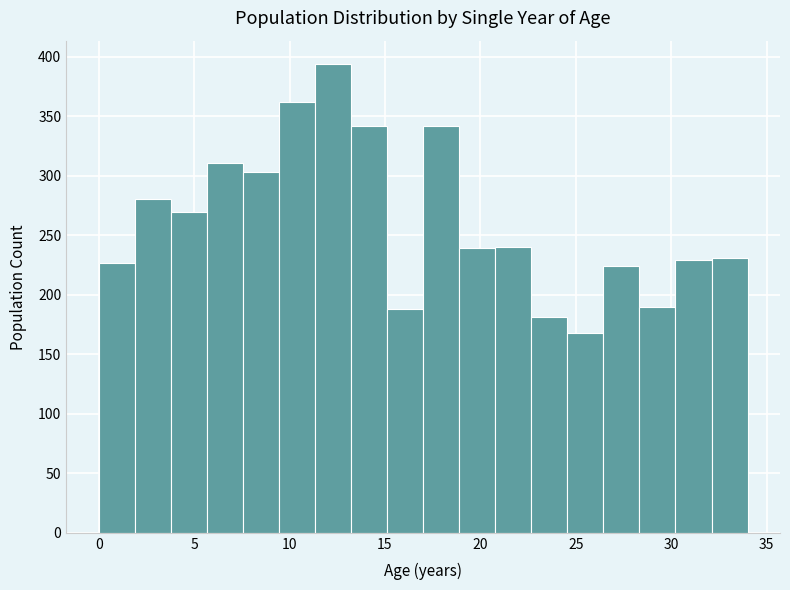

Around what value on the x-axis is the tallest bar? Give the approximate position of its centre, as read against the axis.

12.5